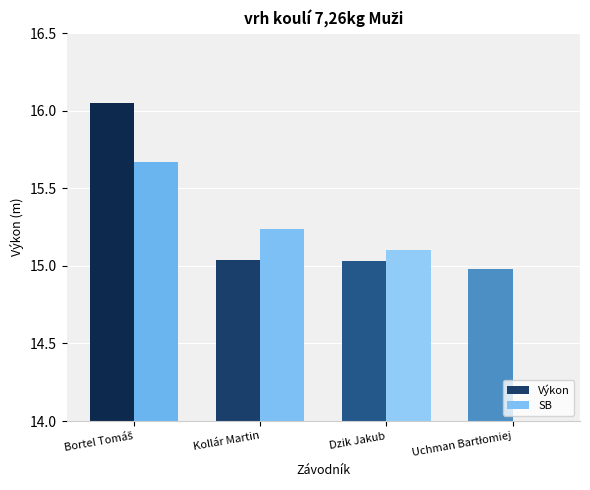

At how many categories does at least one series exceed 2?

4